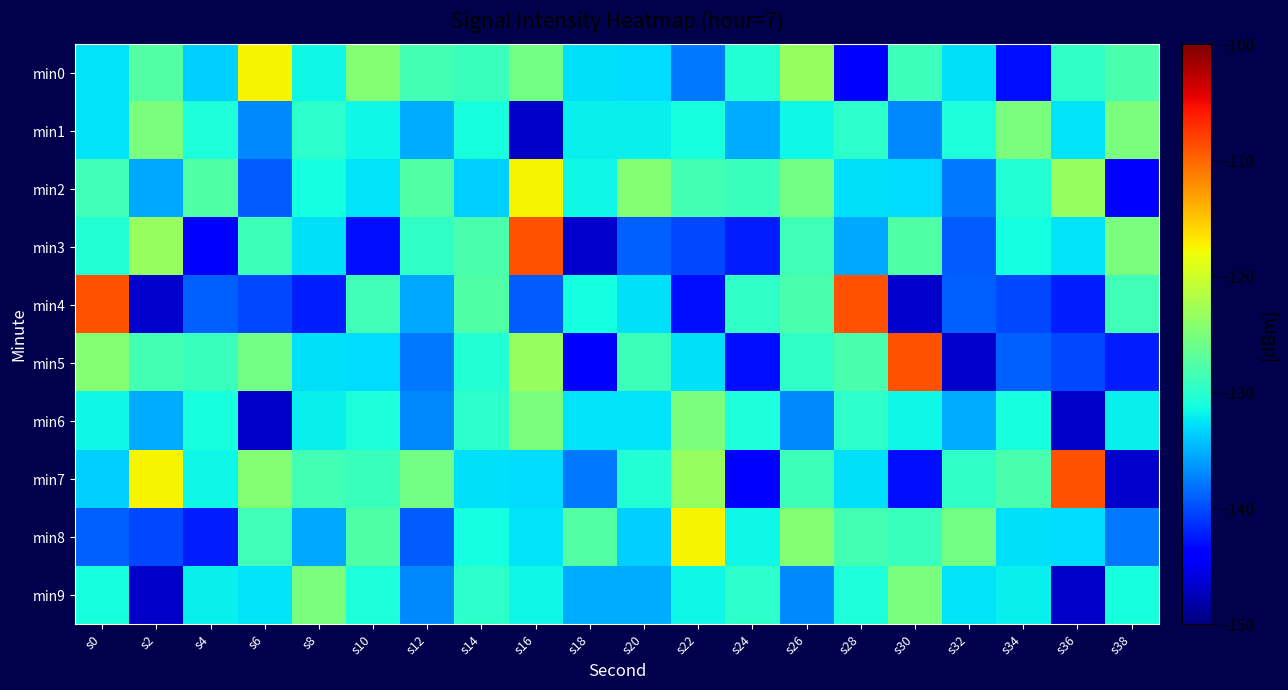

How many data points does each series have?

20